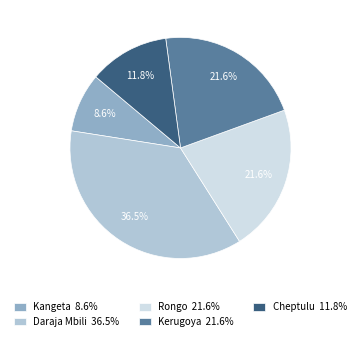

What is the ratio of the value at Kangeta 8.6% to the value at Rongo 21.6%?

0.4